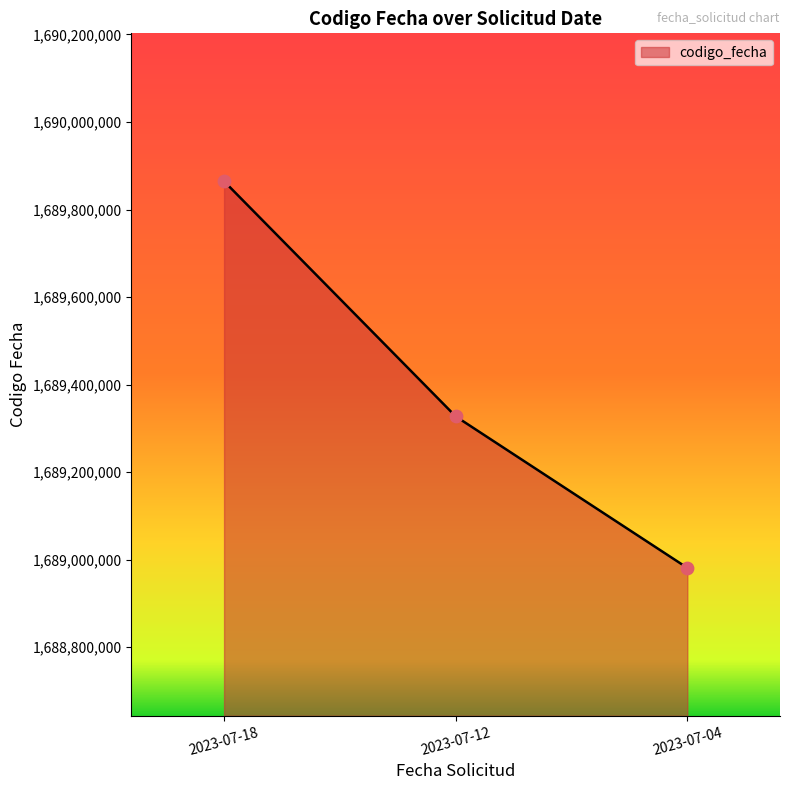

Which has a higher value, 2023-07-04 or 2023-07-12?

2023-07-12